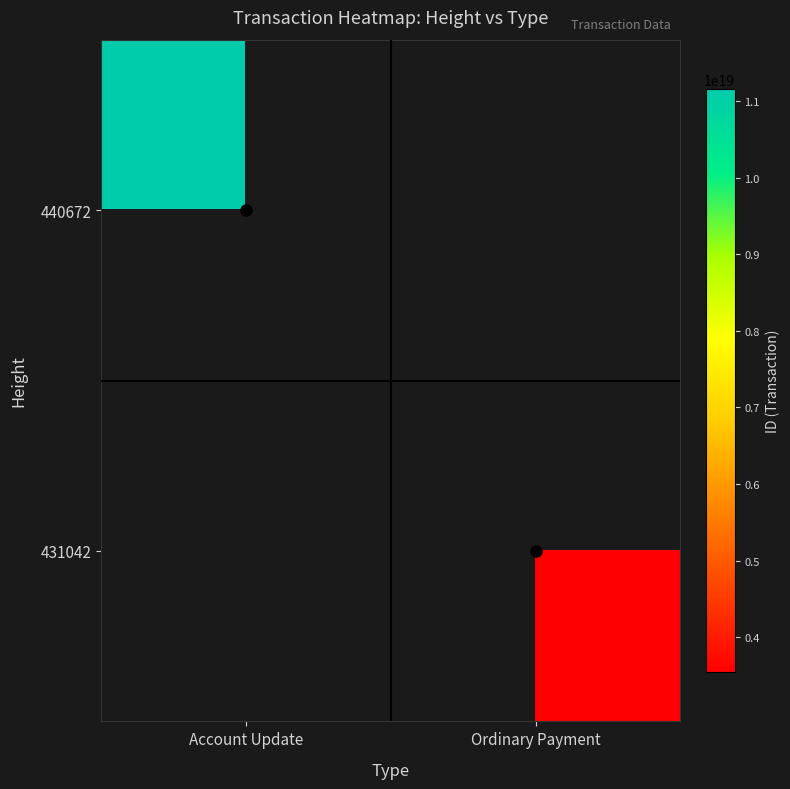

Is the value of 440672 at Ordinary Payment greater than the value of 431042 at Ordinary Payment?

No